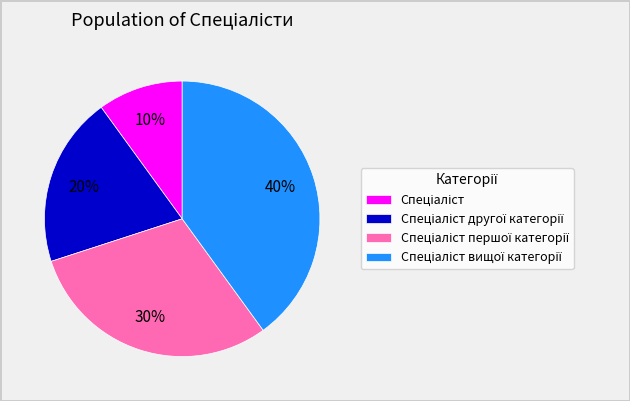

To the nearest percent, what is the average slice percentage?

25%